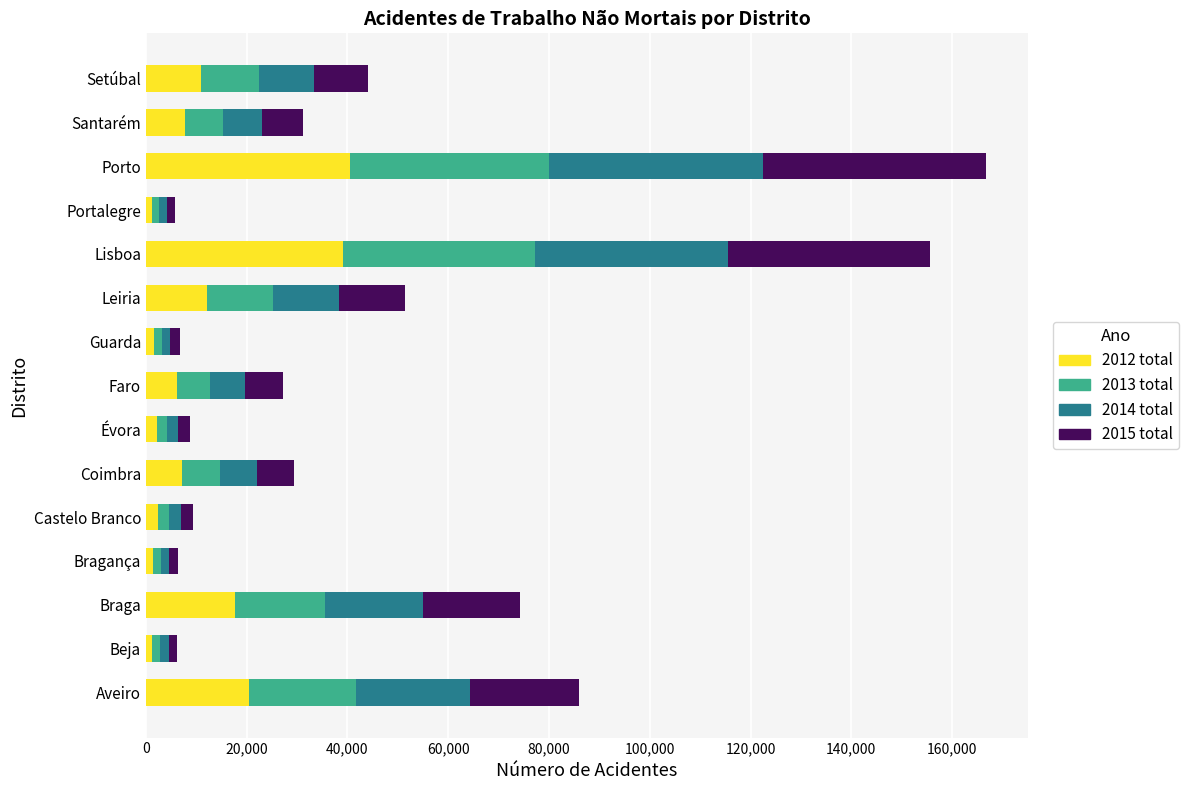

What is the total value across all series at Leiria?

51430